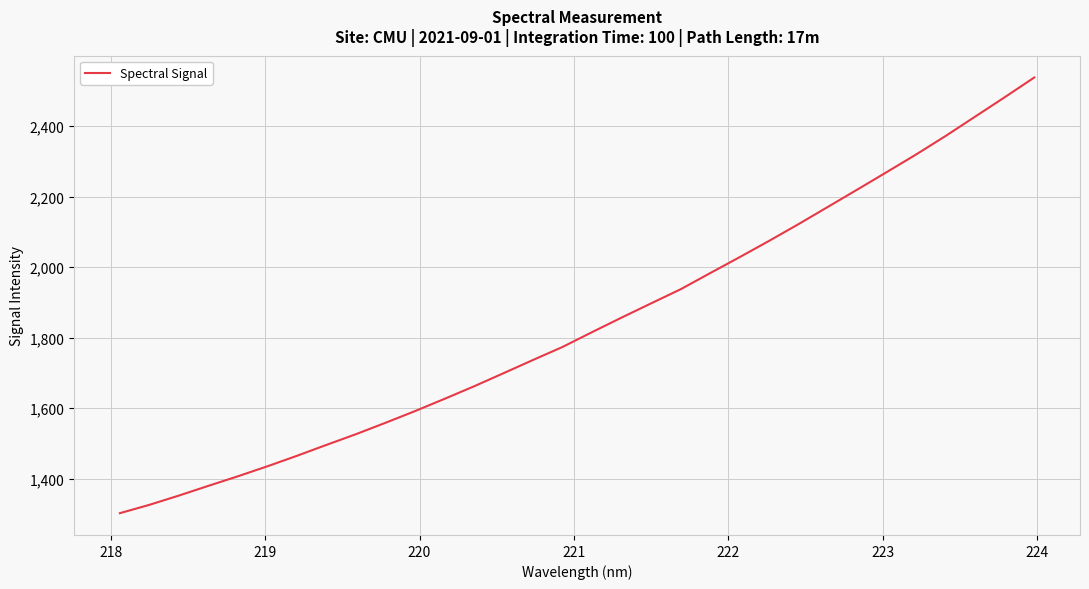

What is the greatest value displayed?

2537.7